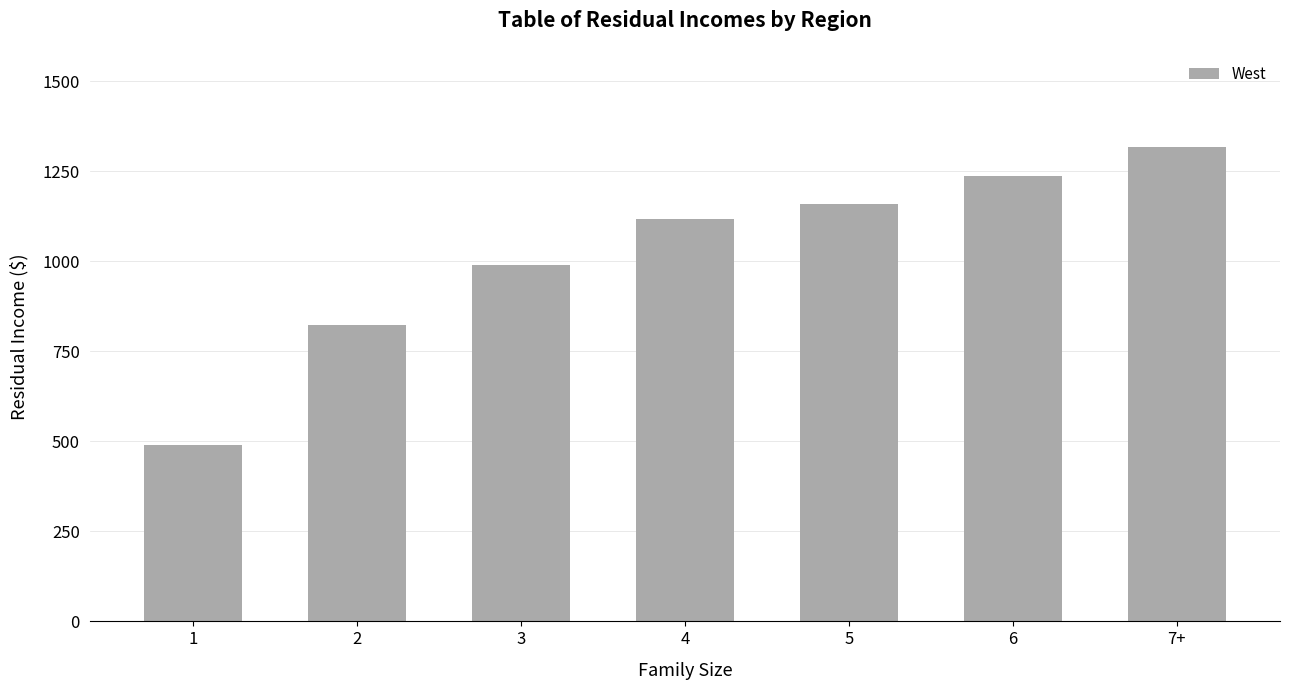

What is the sum of all values?

7135